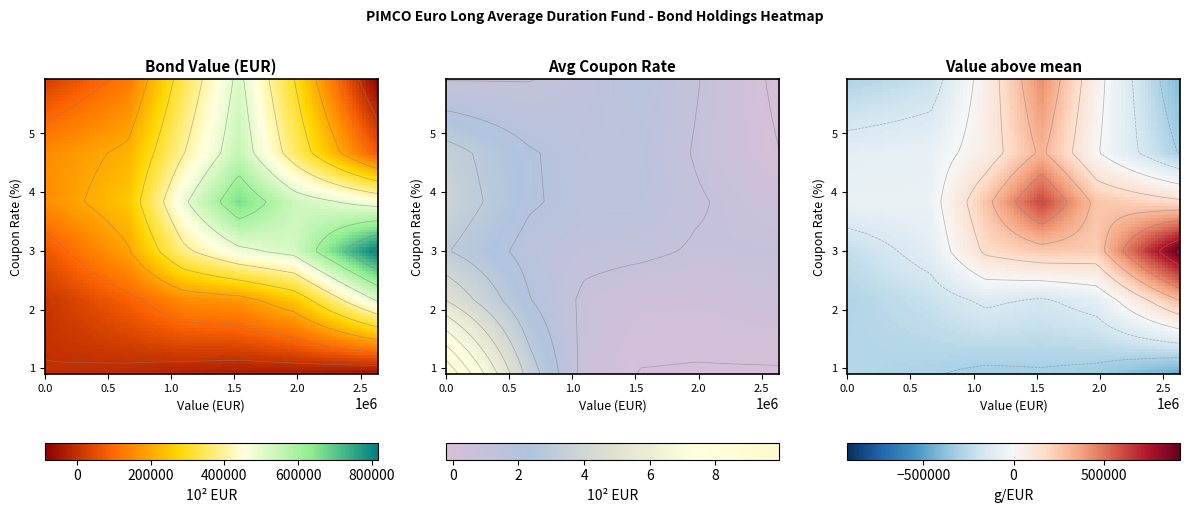

At how many categories does at least one series exceed 150007?

8